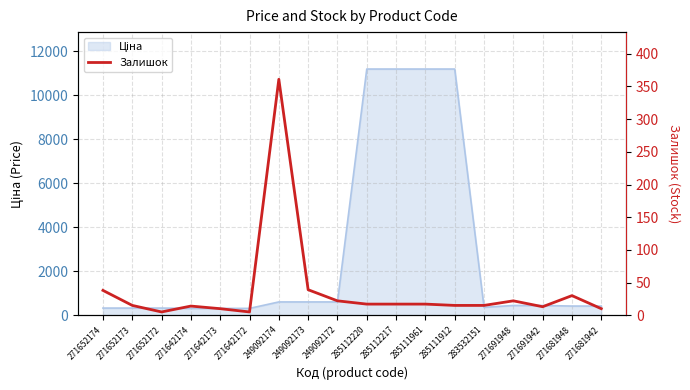

Which label corresponds to the largest value in the chart?

249092174